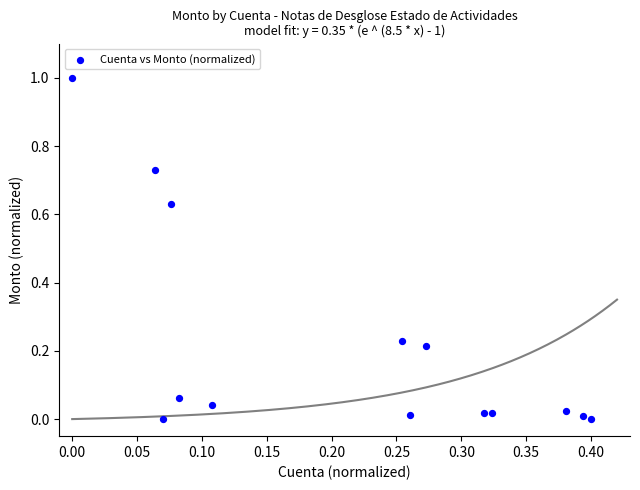

What is the range of Y values (max minus min)?

1.0